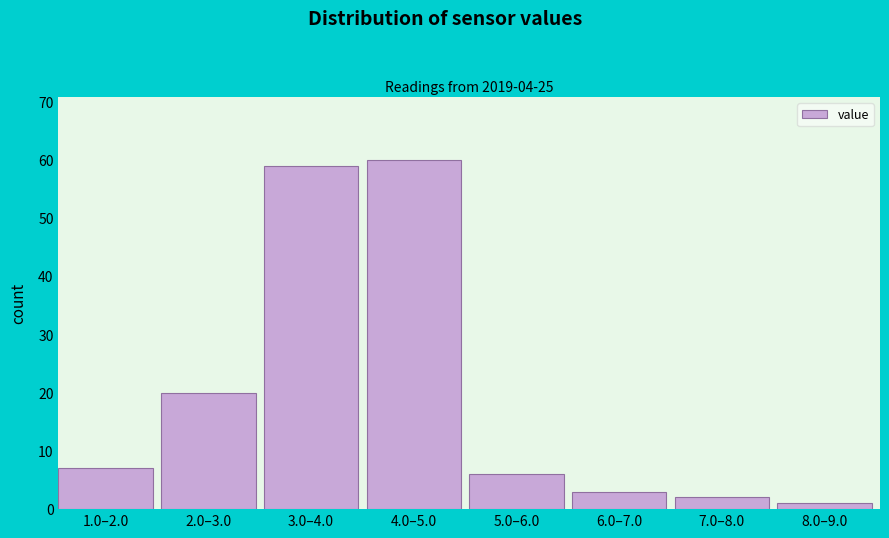

Reading right to left, list all the values displayed in this chart.

8.0–9.0=1	7.0–8.0=2	6.0–7.0=3	5.0–6.0=6	4.0–5.0=60	3.0–4.0=59	2.0–3.0=20	1.0–2.0=7